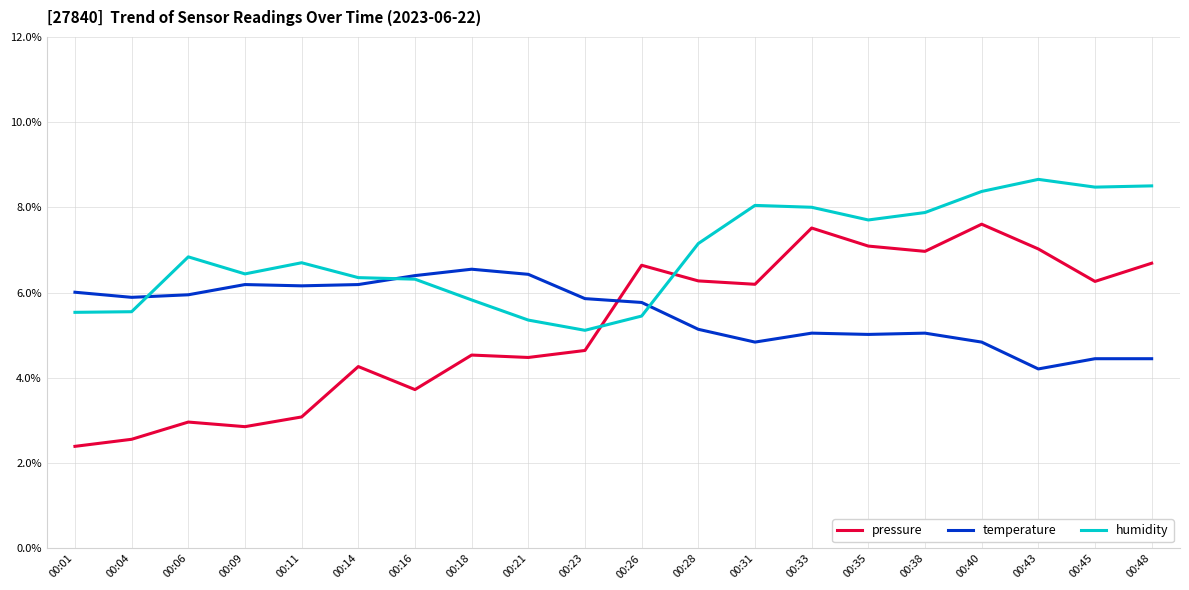

Rank the series by their average value, from highest to lowest.

humidity, temperature, pressure